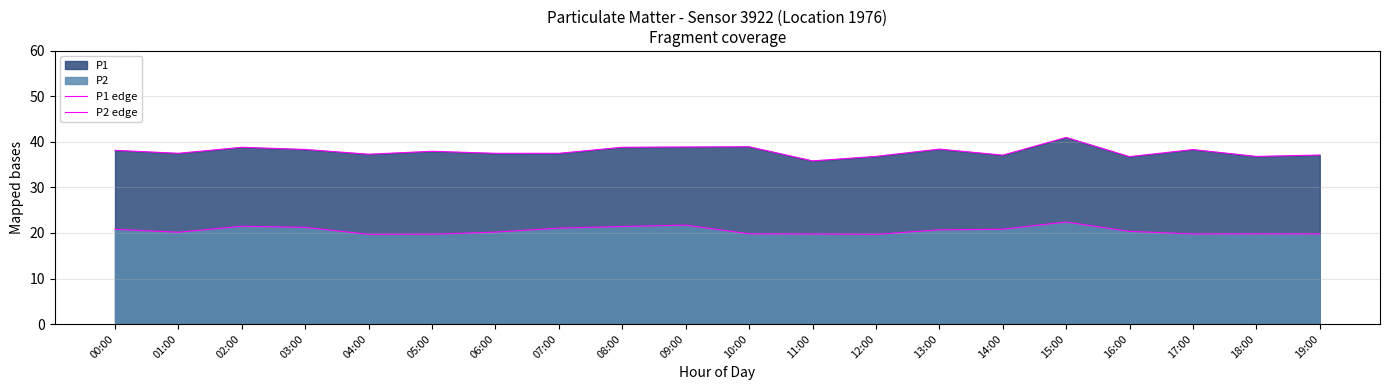

At how many categories does at least one series exceed 25?

20